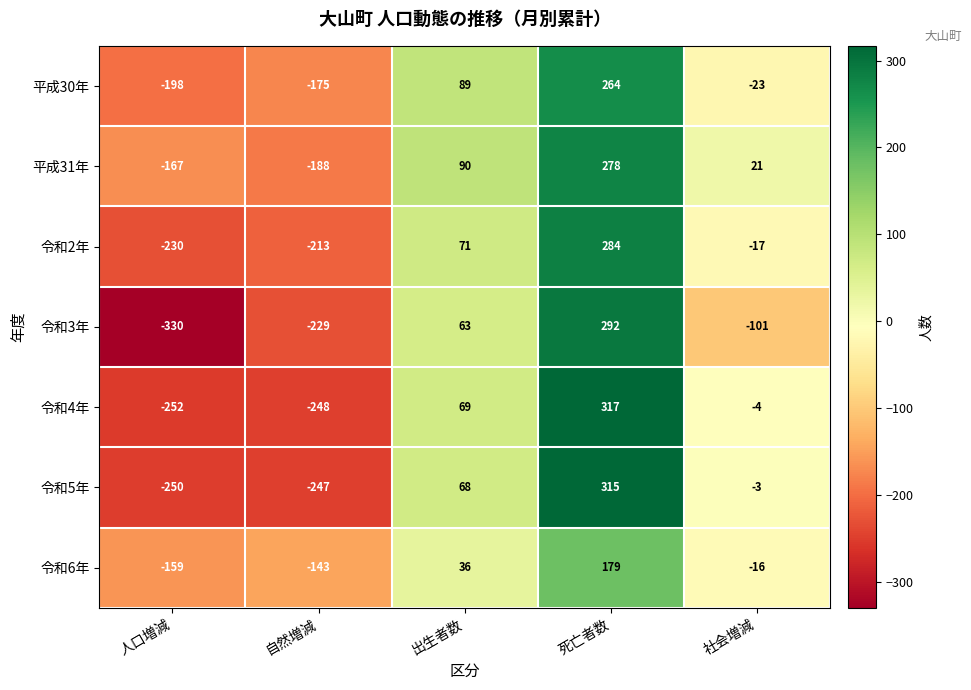

What is the total value across all series at 社会増減?

-143